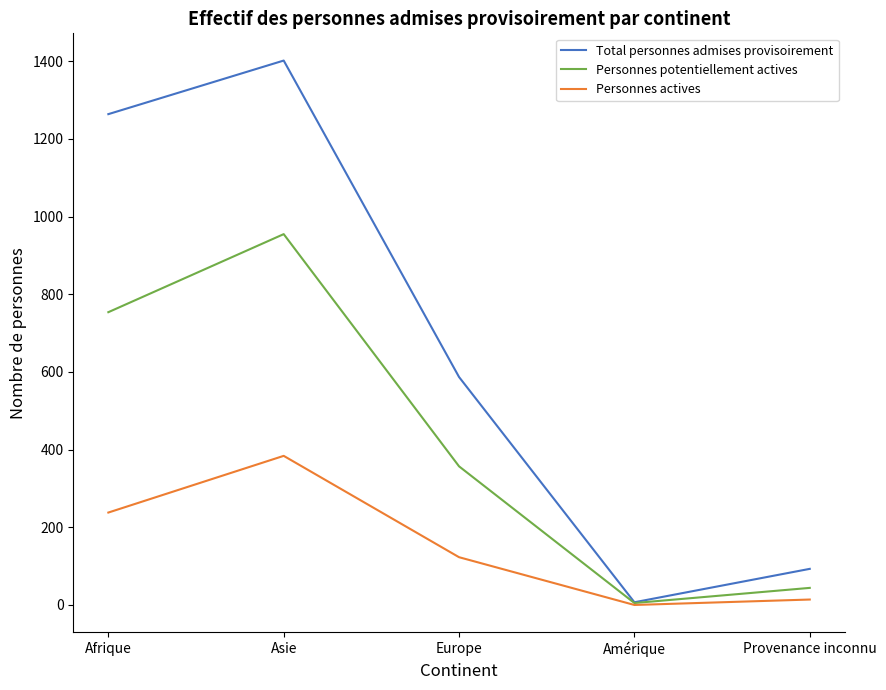

What is the sum of all Personnes actives values?

759